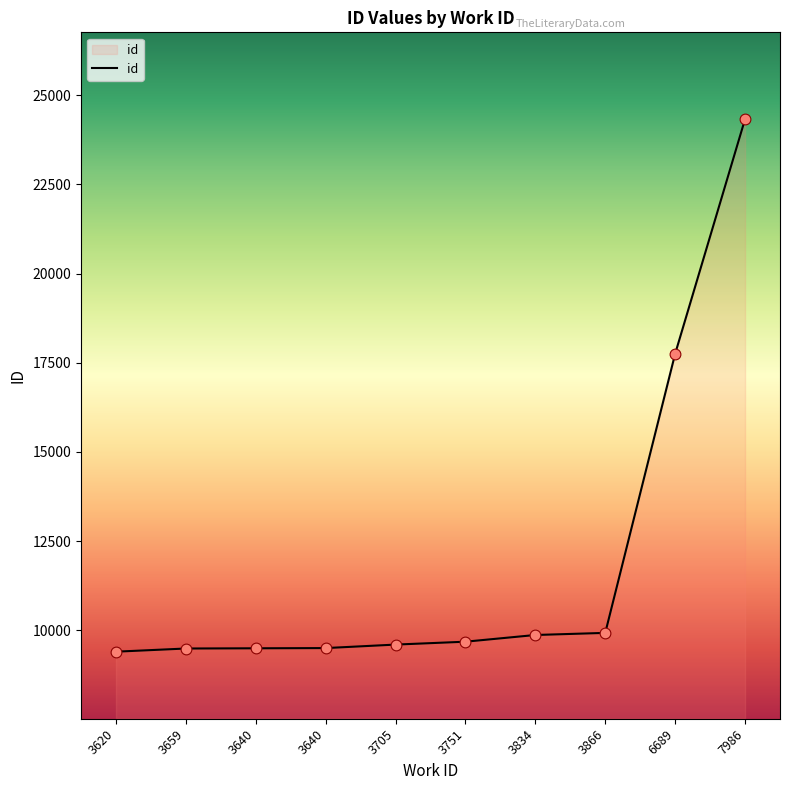

What is the ratio of the value at 3640 to the value at 3751?

1.0